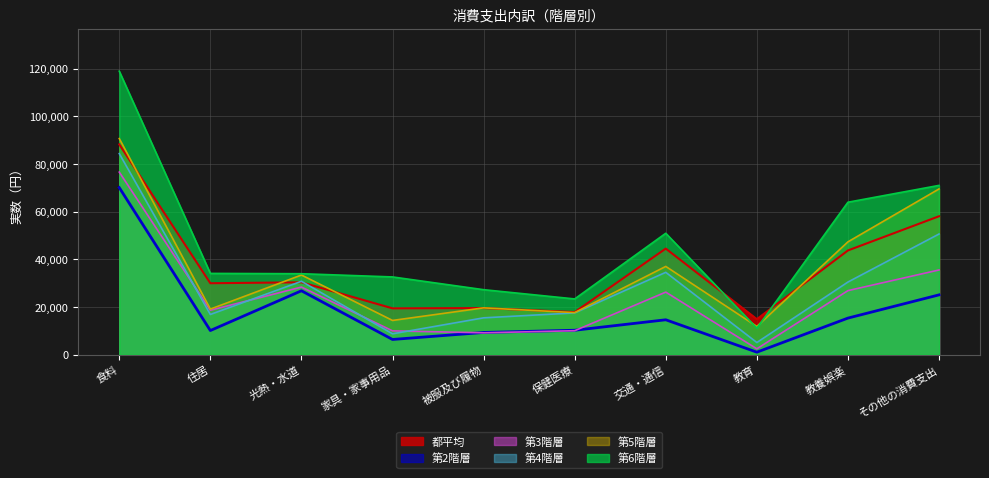

What is the difference between the second highest and minimum values in the 第3階層 series?

33078